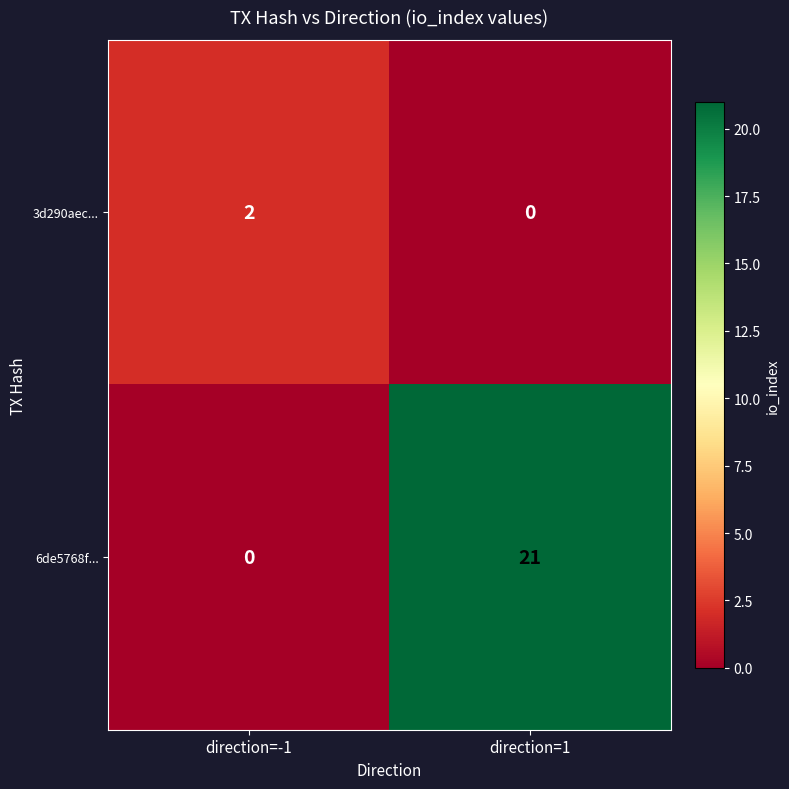

Reading left to right, transcribe all the data shown in this chart.

3d290aec...: 2	0
6de5768f...: 0	21